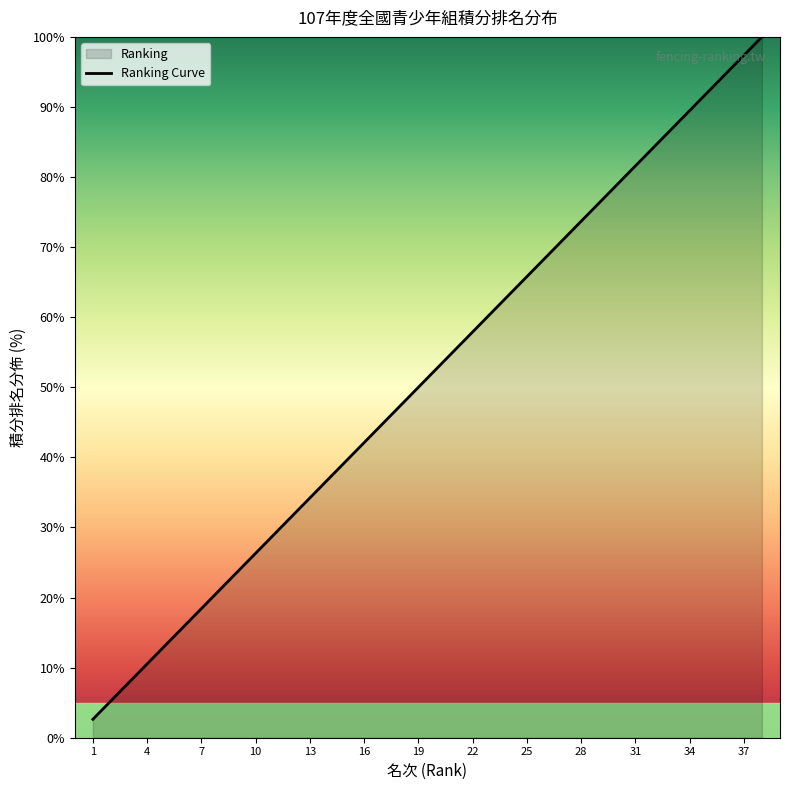

At which label does the data first exceed 52?

20